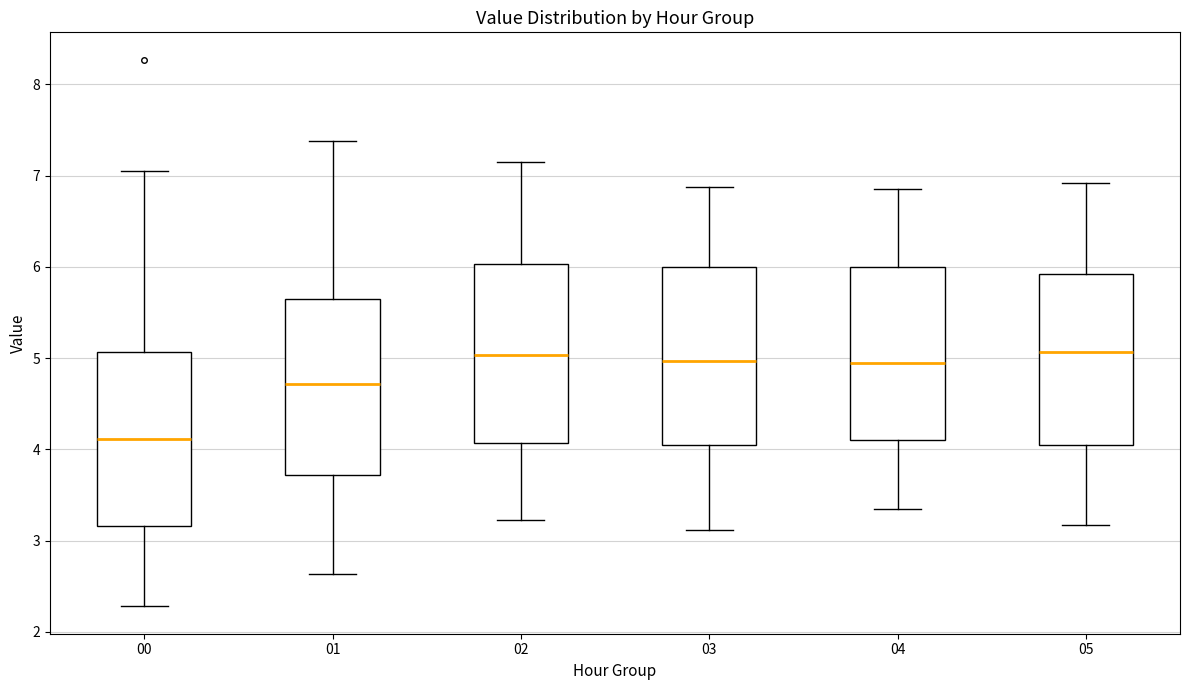

Which box's median line is the lowest?

00